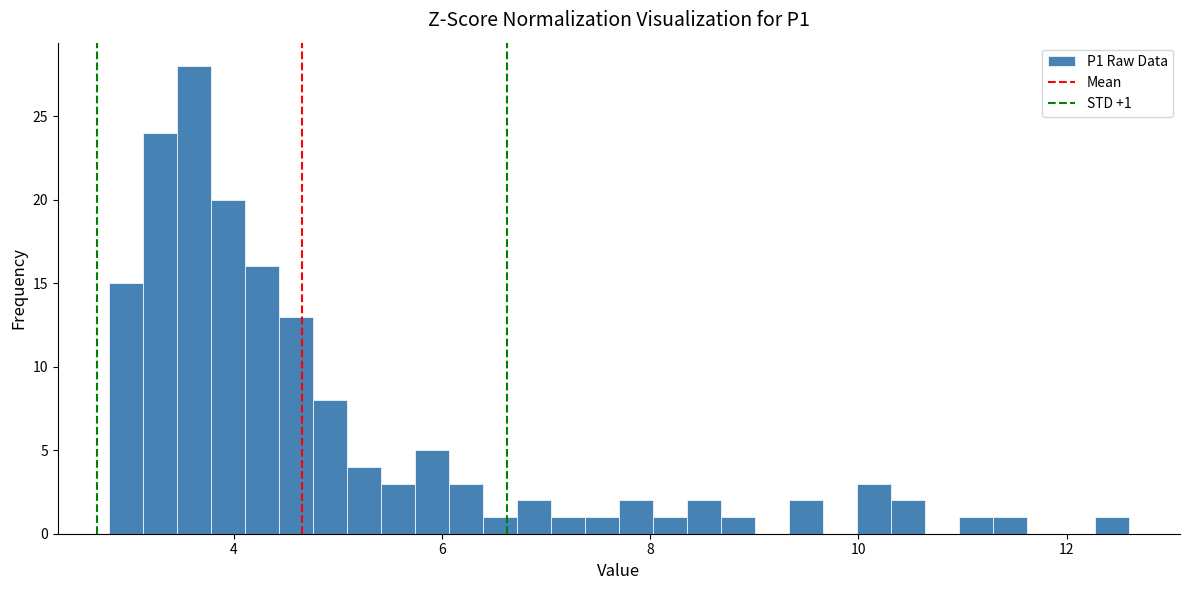

Read against the x-axis, roughly where is the centre of the tallest bar?

3.6